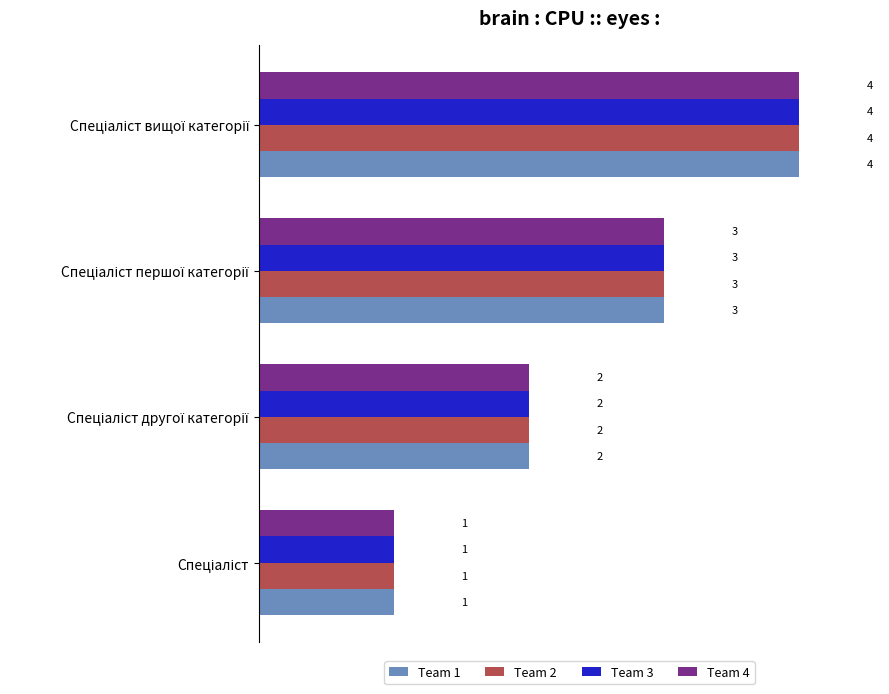

What is the sum of all Team 3 values?

10